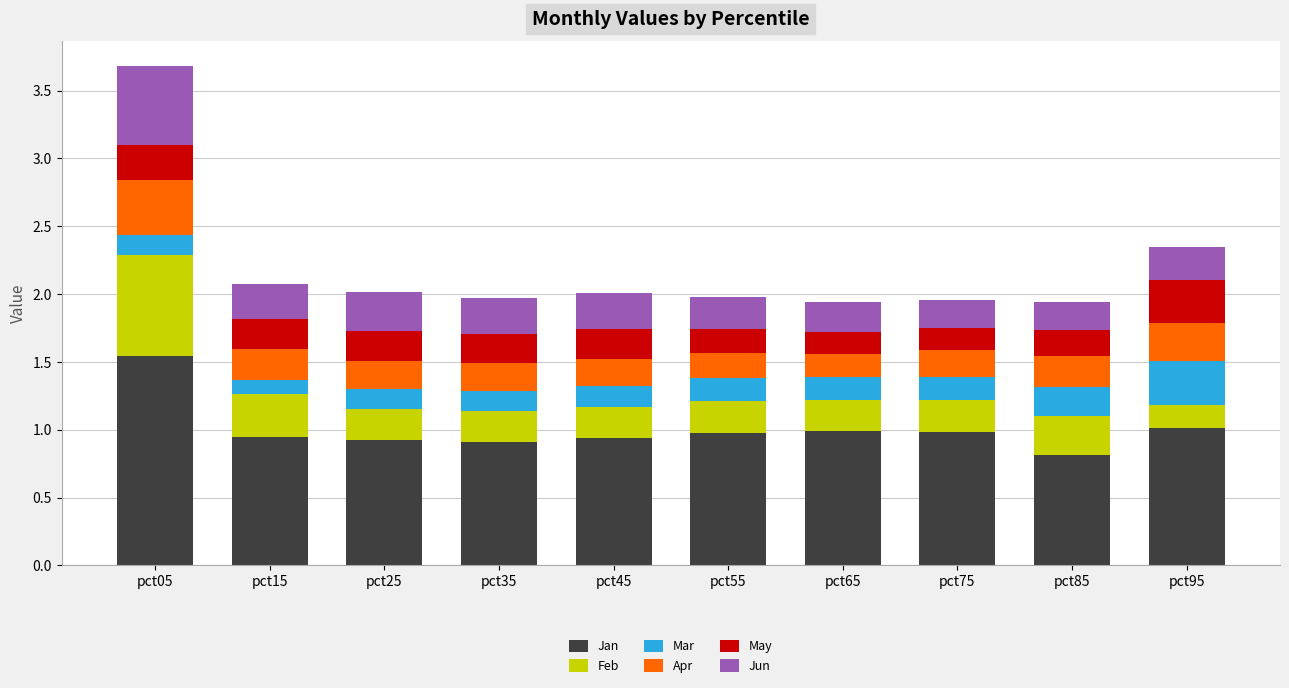

At which label does Jan reach its peak?

pct05